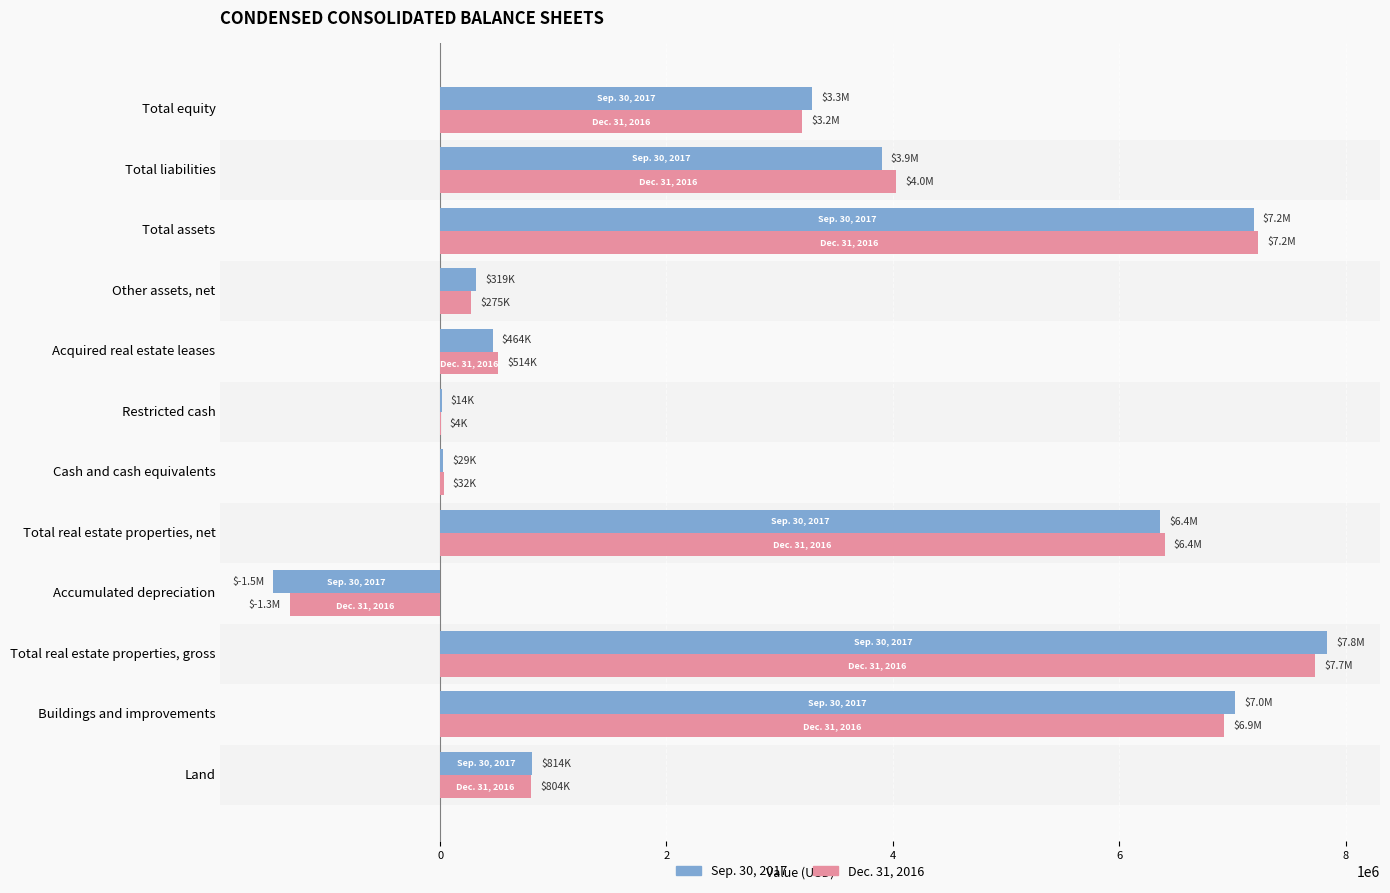

Between Total real estate properties, net and Total assets, which series saw the biggest shift?

Sep. 30, 2017